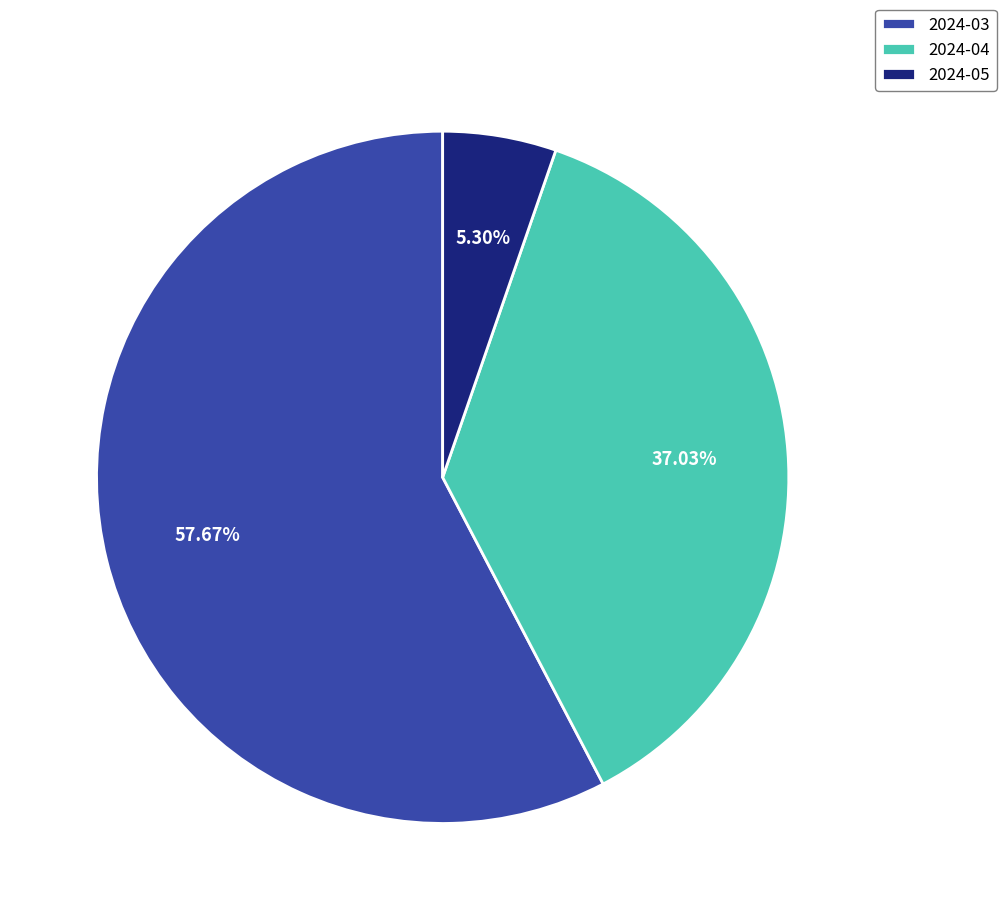

How much of the chart is everything except 2024-04?

63.0%